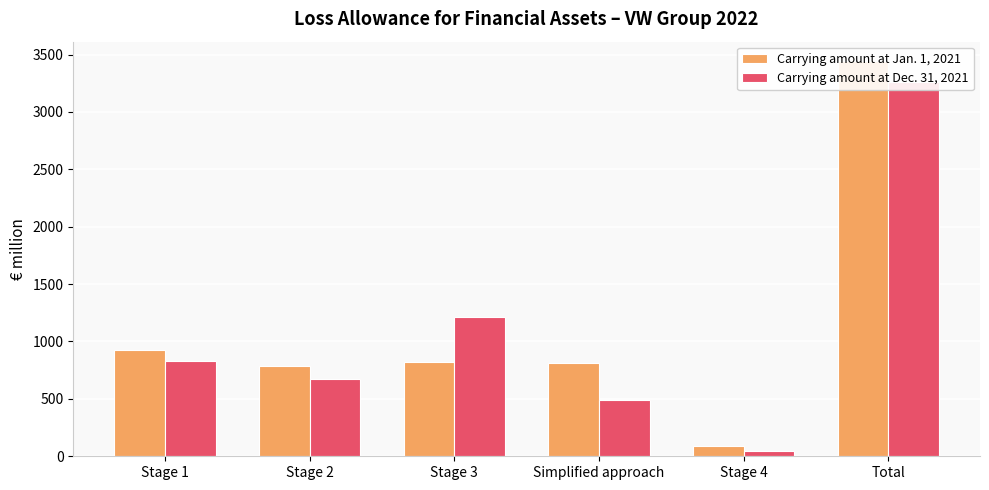

List the series in order of their overall mean, lowest first.

Carrying amount at Dec. 31, 2021, Carrying amount at Jan. 1, 2021